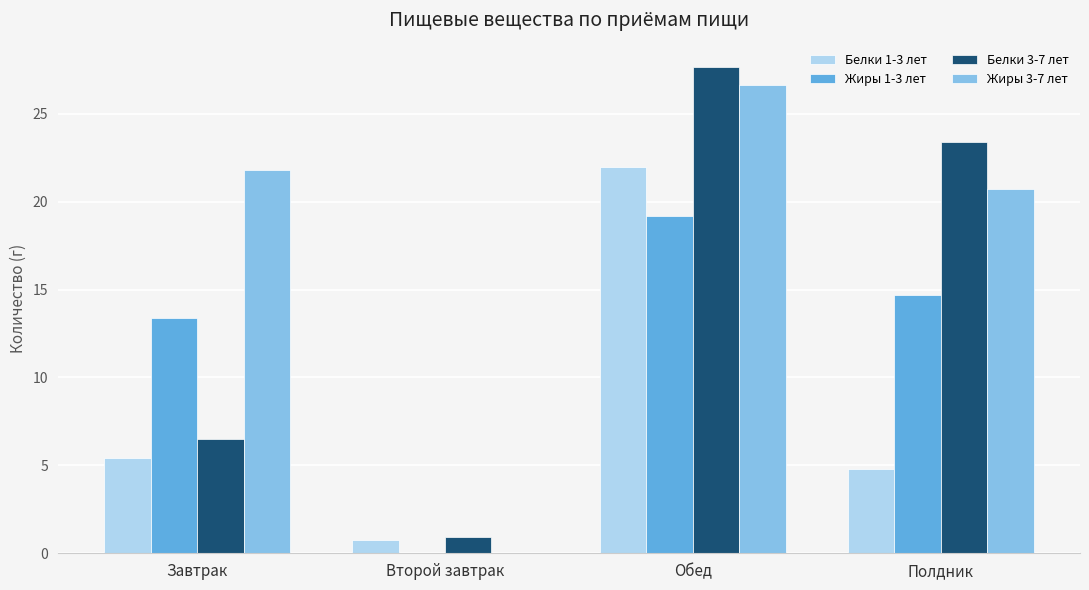

What is the maximum value for Белки 3-7 лет?

27.7